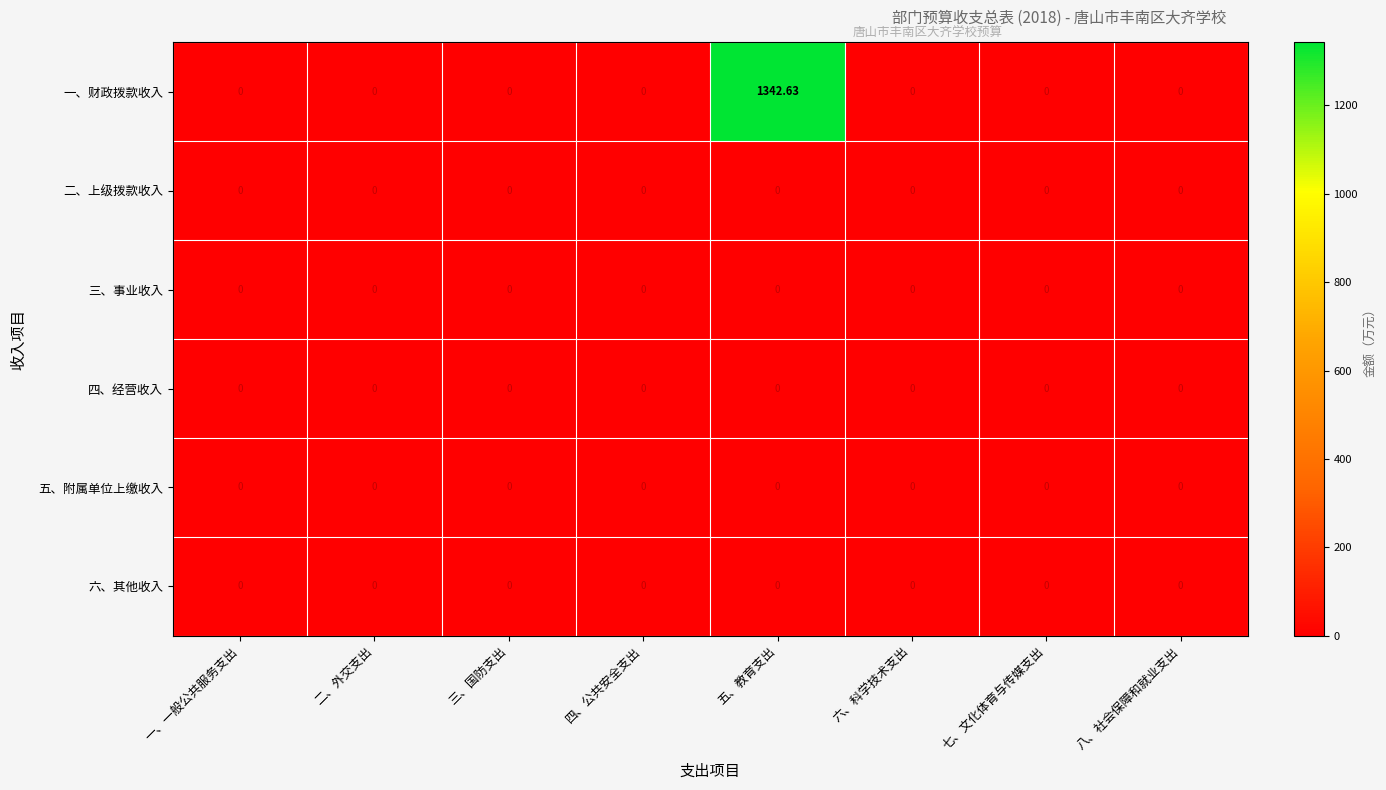

Which label corresponds to the largest value in the chart?

五、教育支出